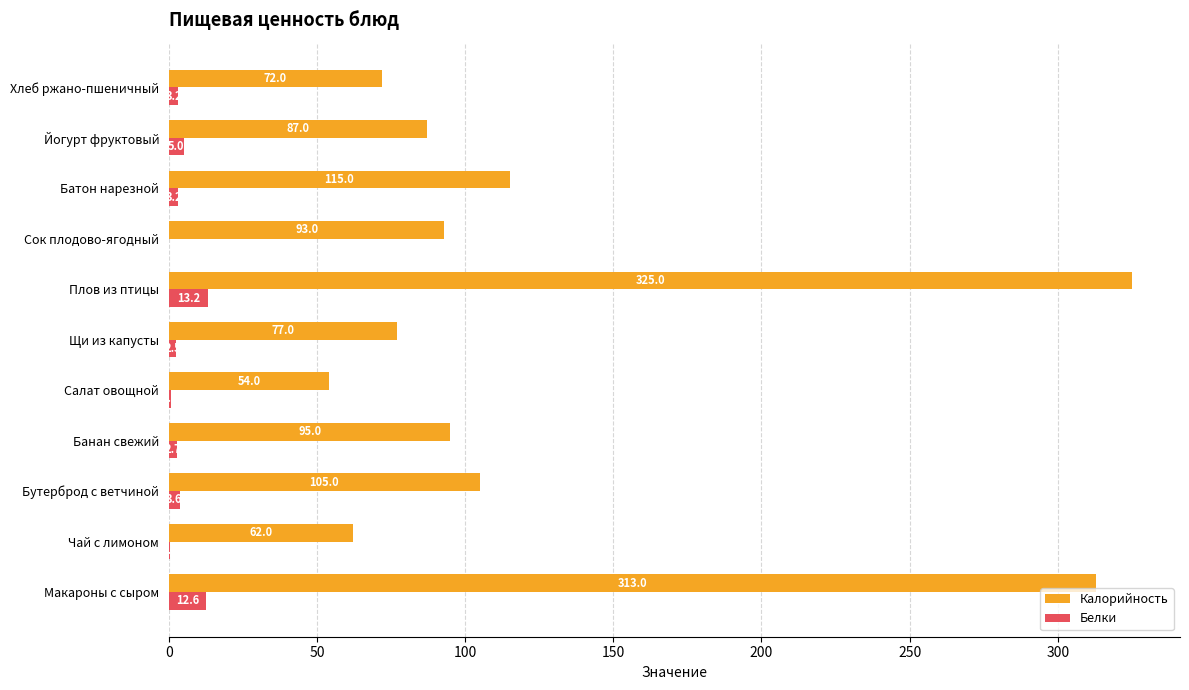

The value of Калорийность at Чай с лимоном is 83.7. True or false?

False